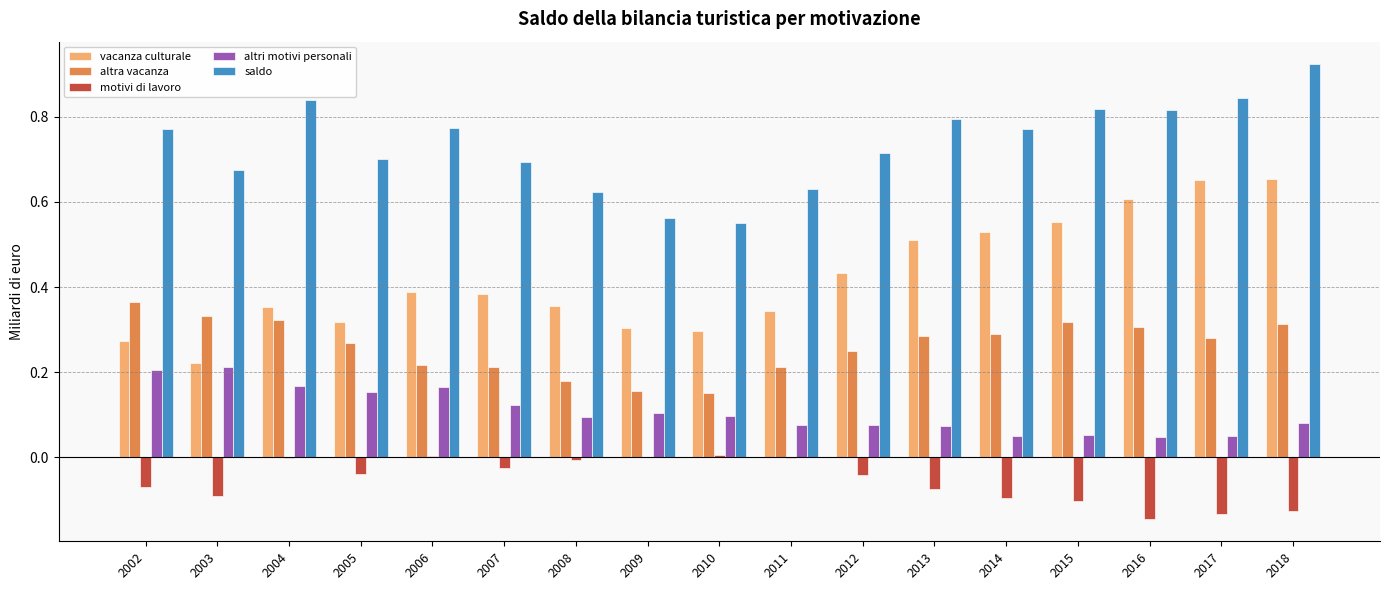

At which category does the chart reach its peak across all series?

2018